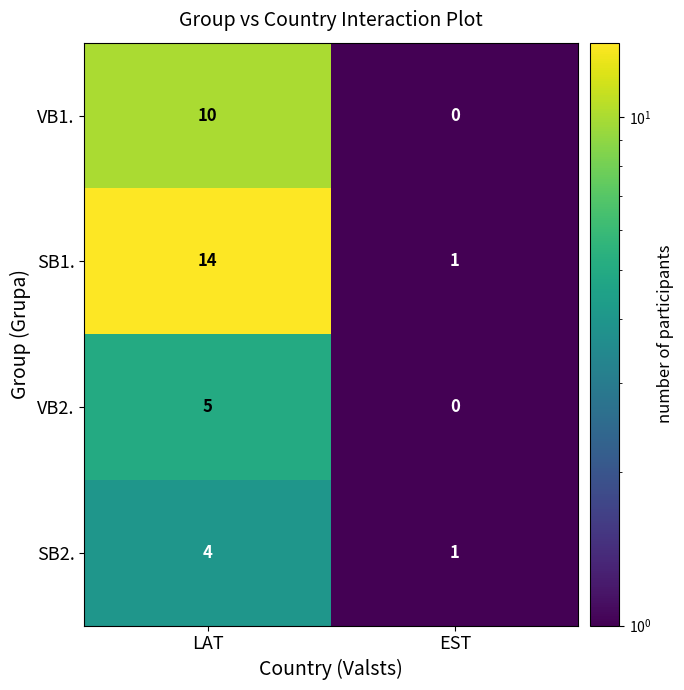

Which series has the largest range (max minus min)?

SB1.